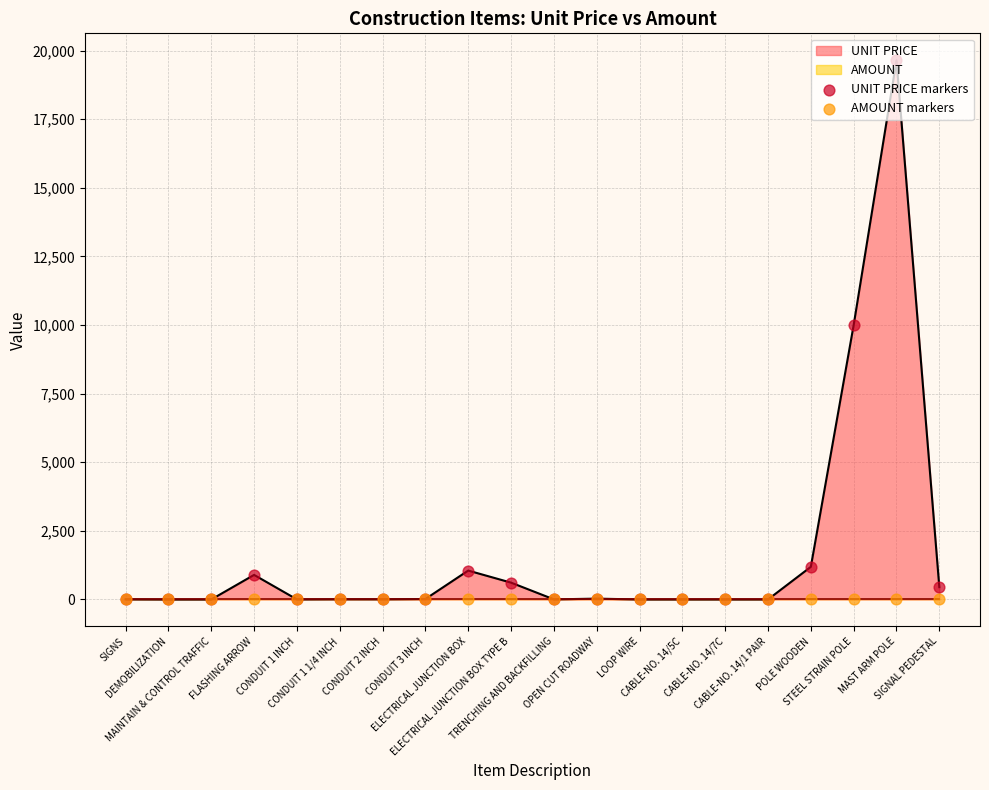

At how many categories does at least one series exceed 1992?

2